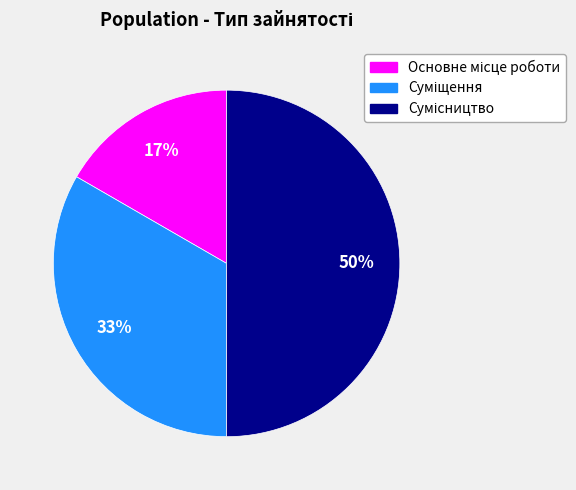

To the nearest percent, what is the average slice percentage?

33%